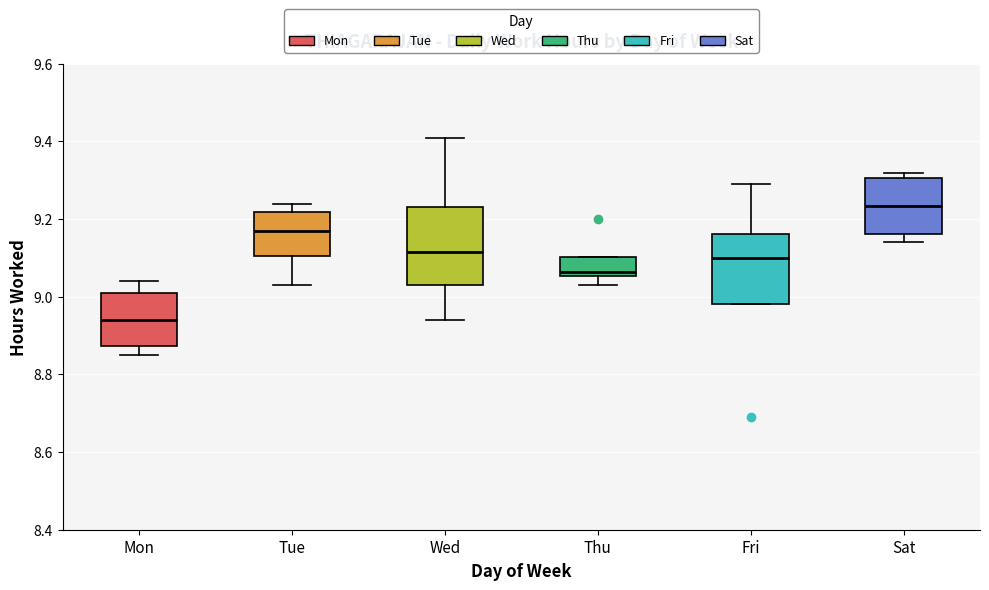

Which box has the highest median line?

Sat